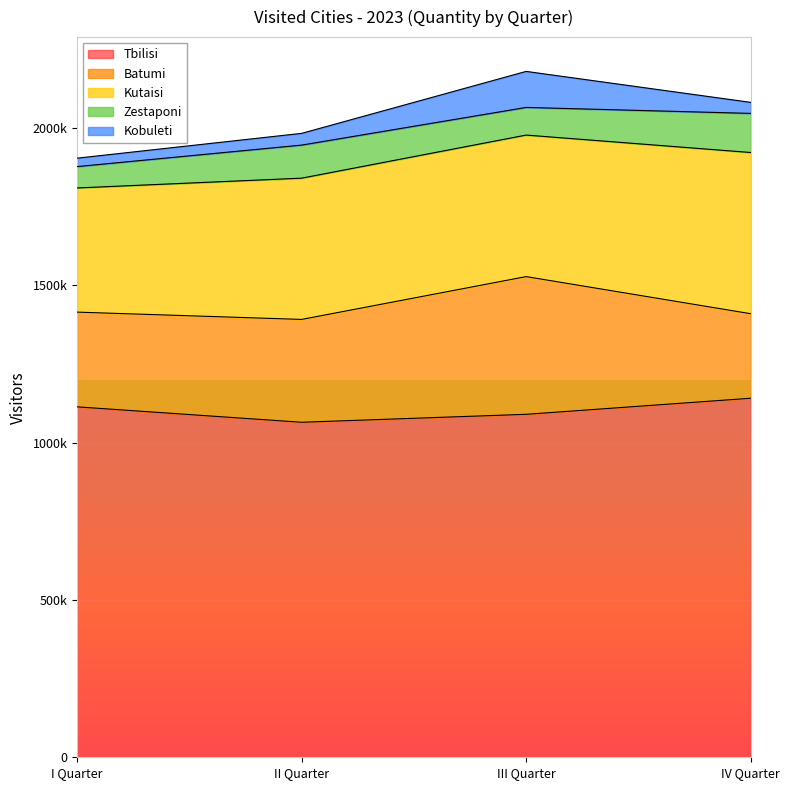

How many Tbilisi values are between 1089967 and 1141054?

3